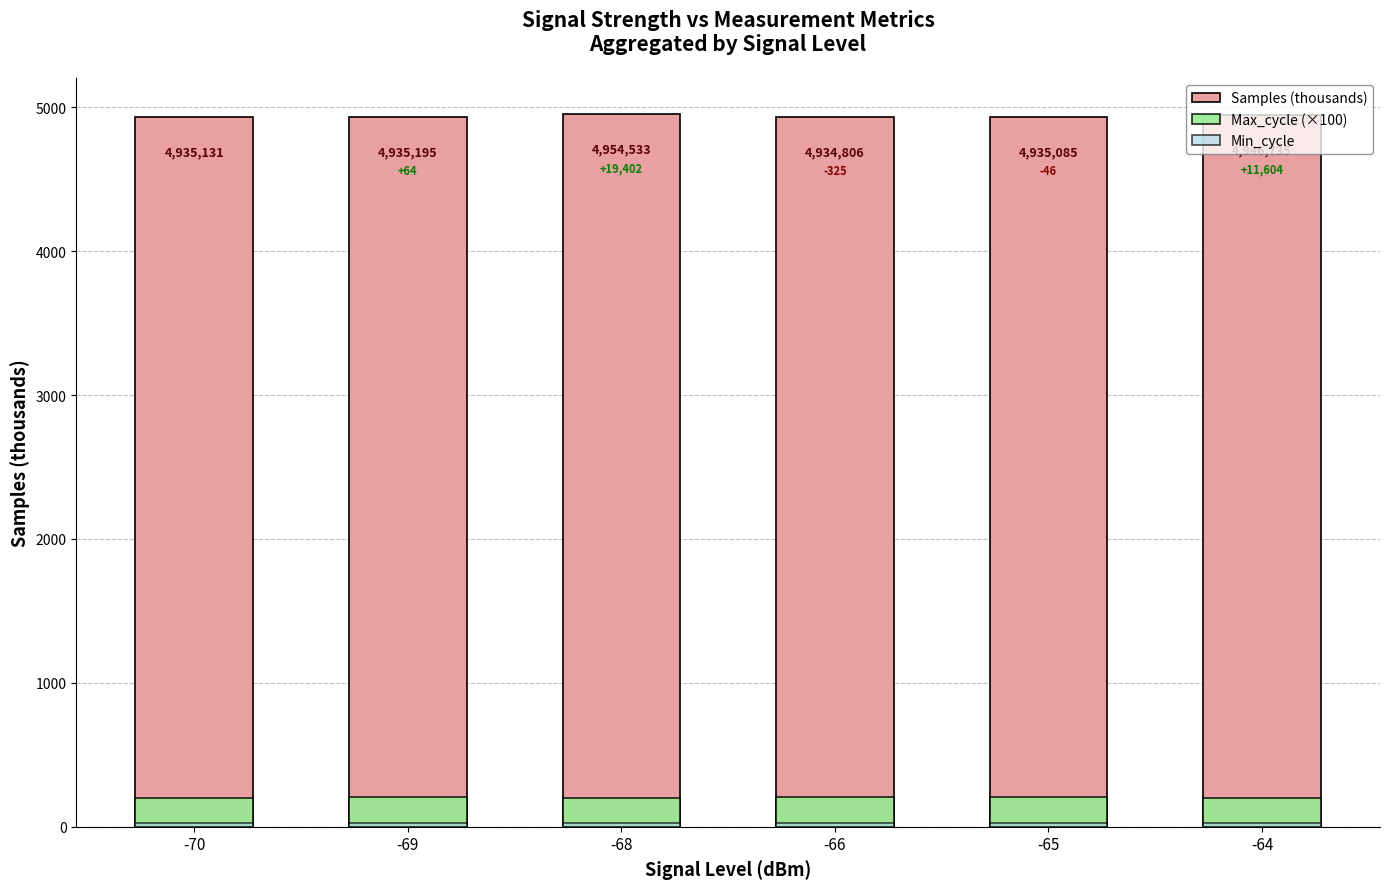

Are the bars horizontal?

No